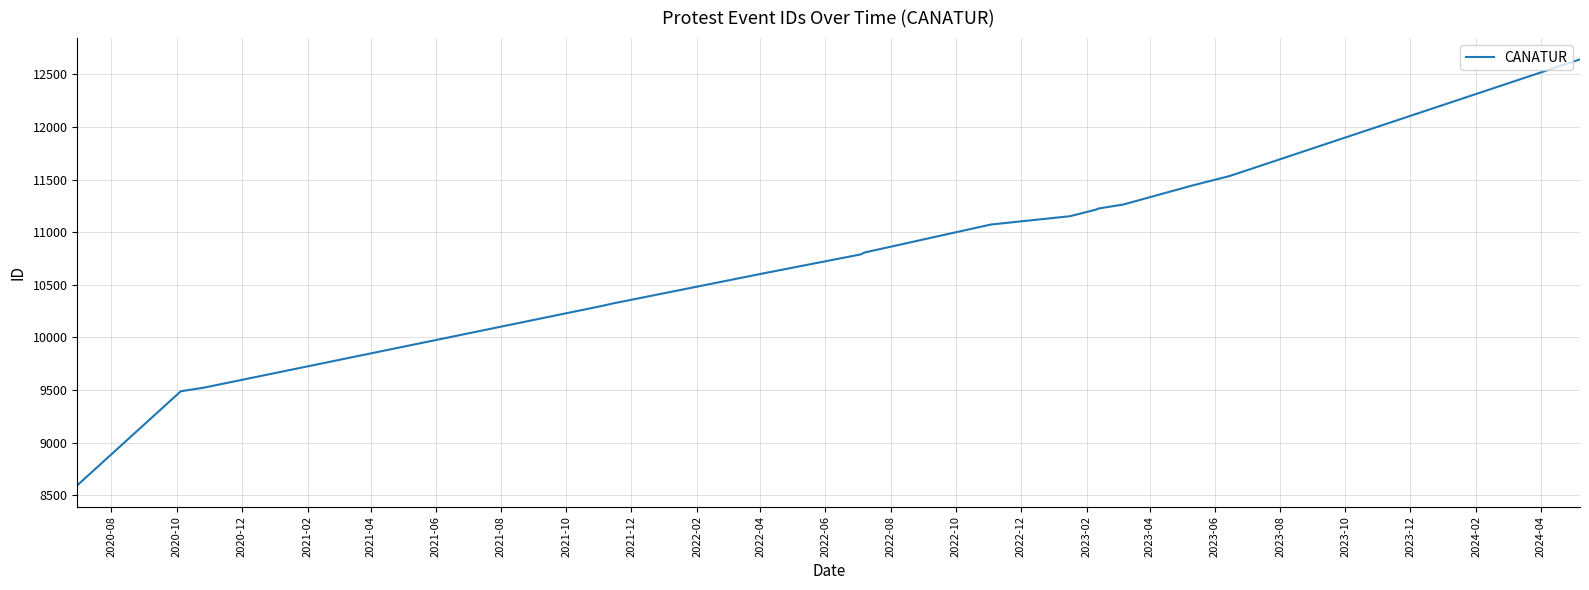

What is the maximum value shown in the chart?

12643